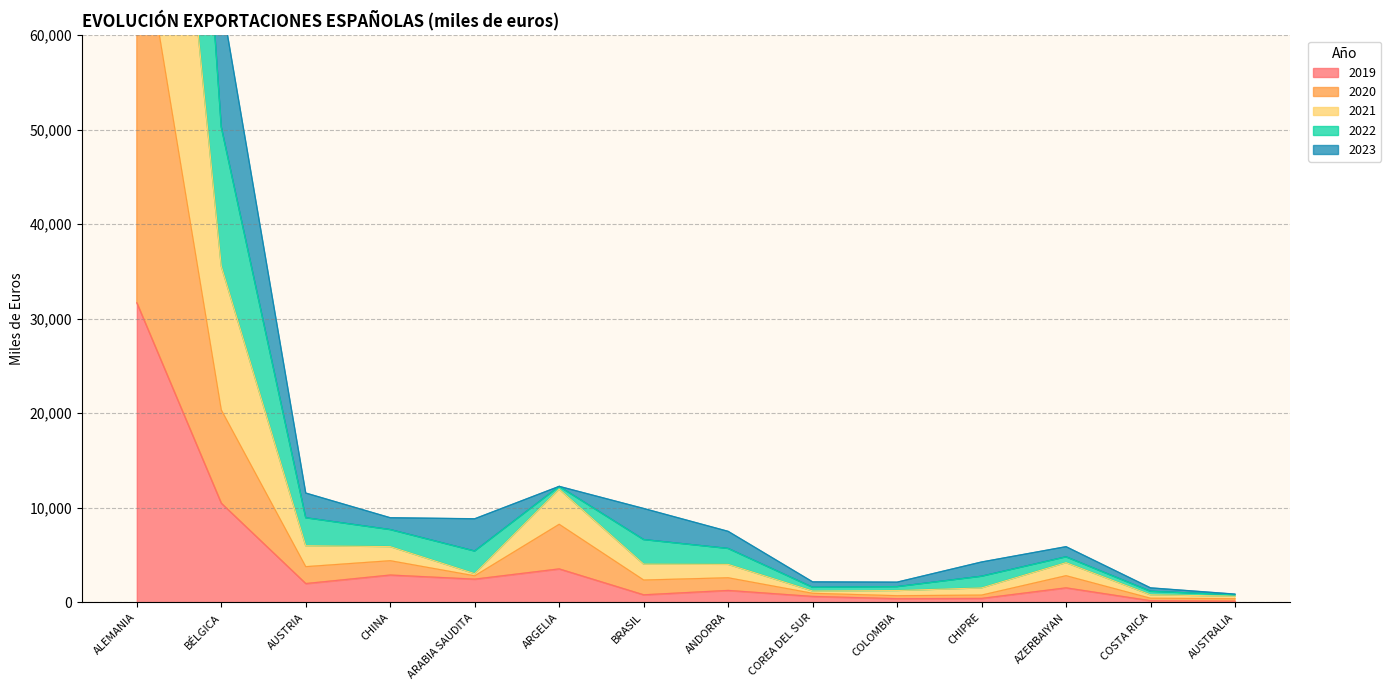

True or false: 2023 has more than 0 interior local peaks.

True